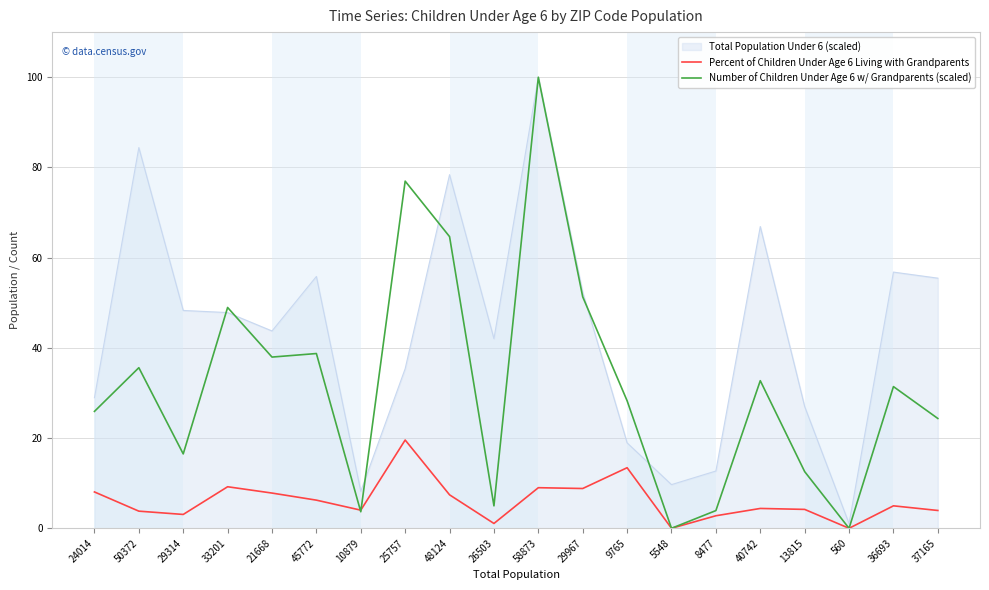

The Number of Children Under Age 6 w/ Grandparents (scaled) series shows 3.9 at 8477. True or false?

True